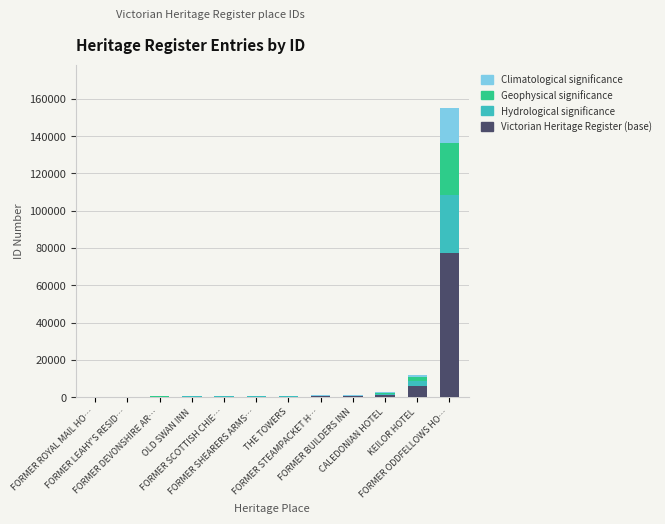

What is the highest value of the Victorian Heritage Register (base) series?

77449.5